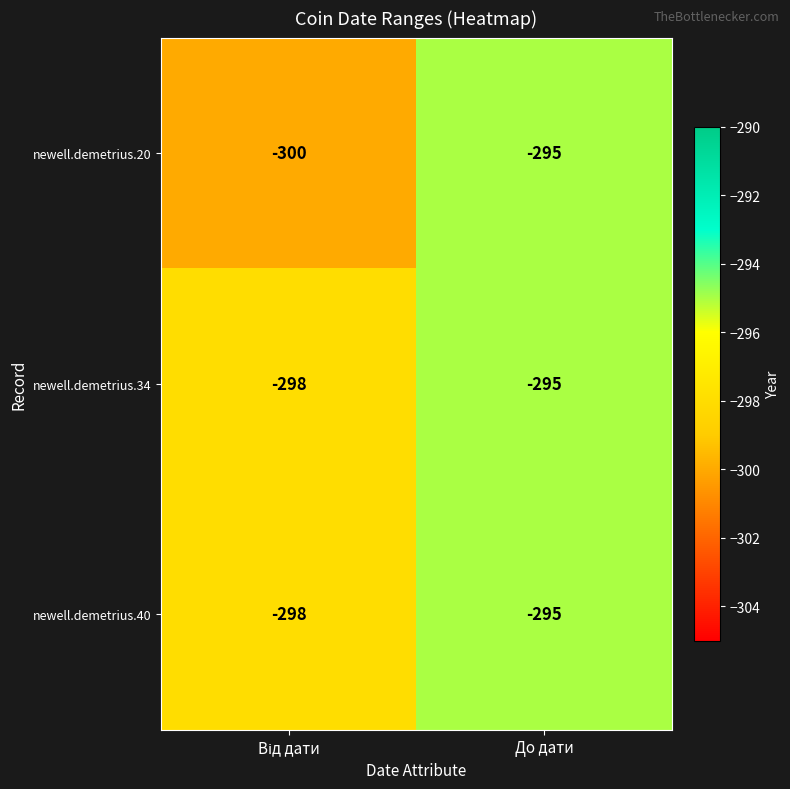

Is it true that newell.demetrius.34 equals -295 at До дати?

True